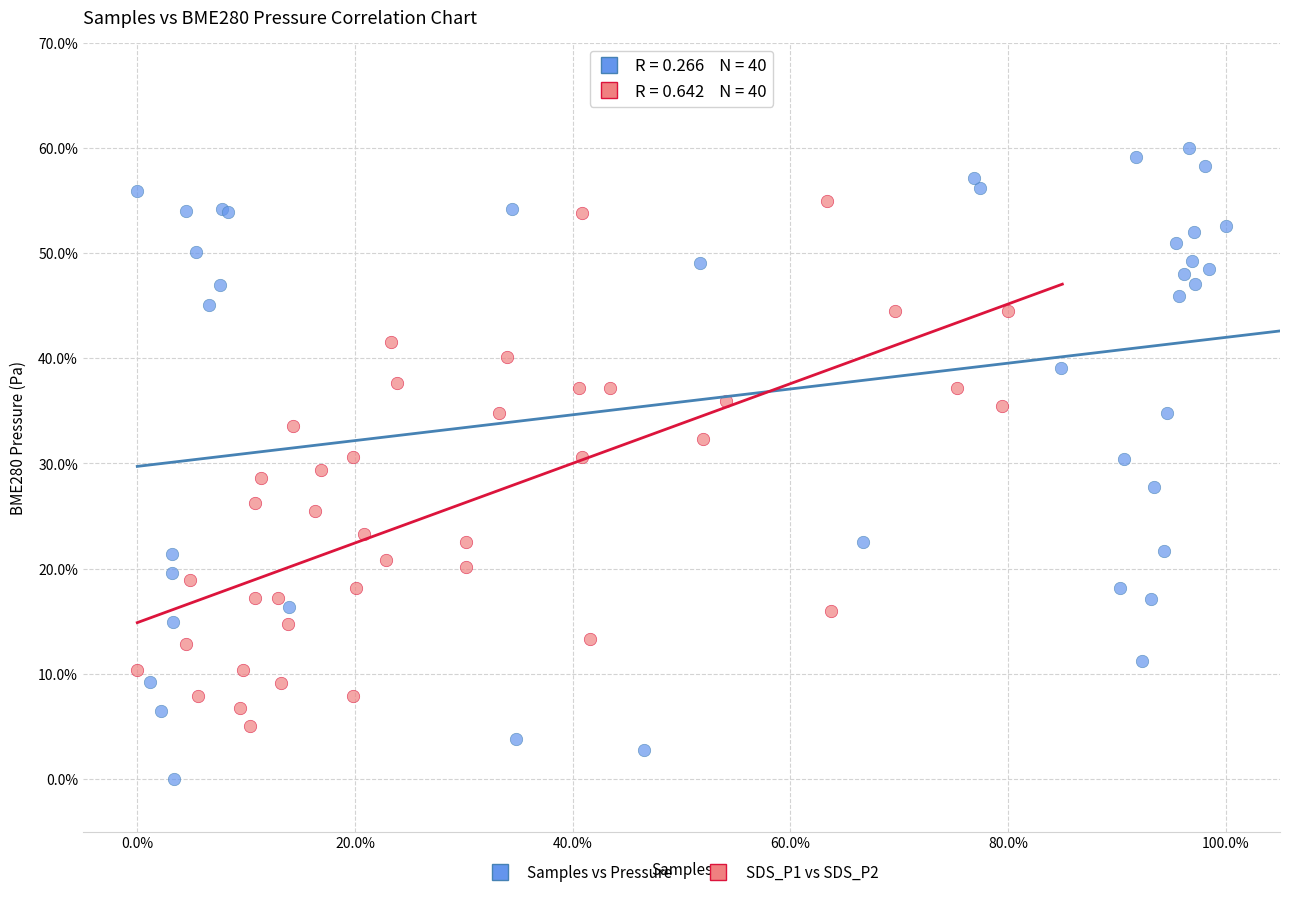

Which series has the widest spread of Y values?

Samples vs Pressure